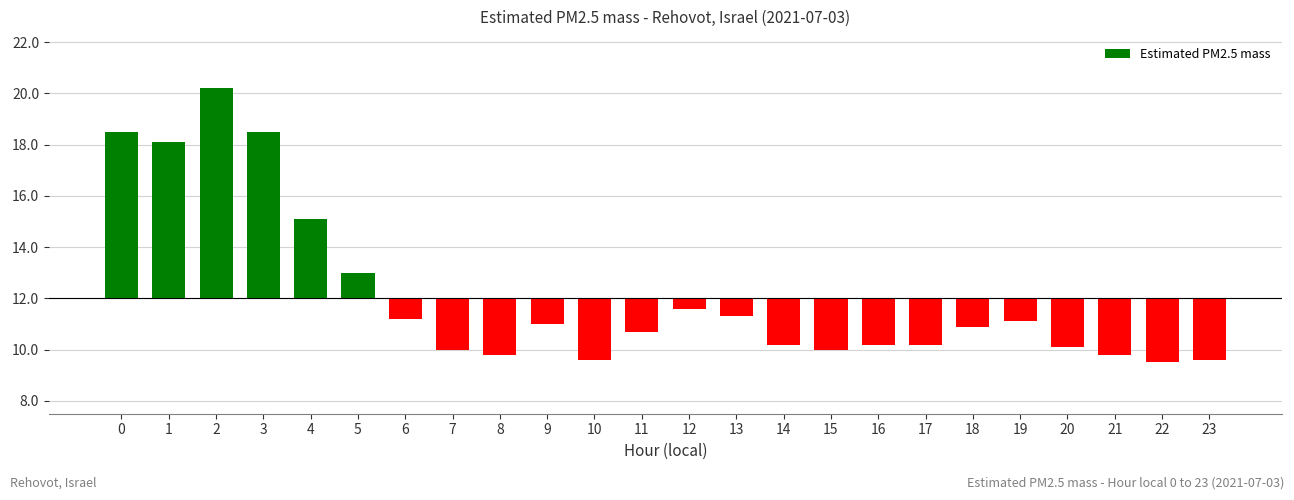

How many negative values are there?

18